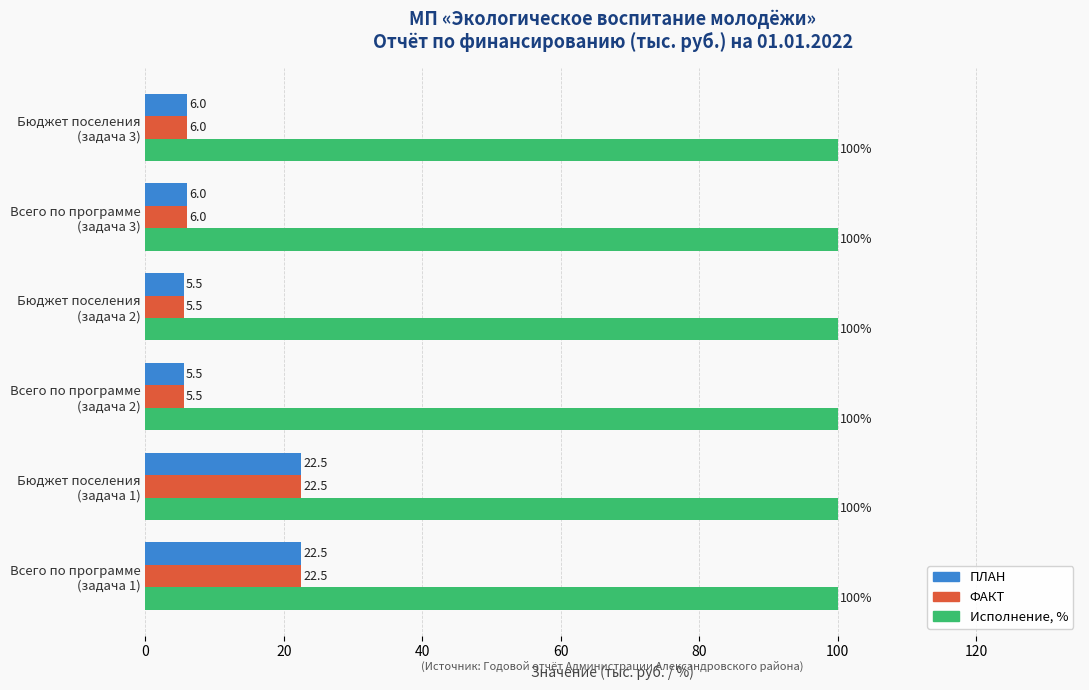

At how many categories does at least one series exceed 15?

6